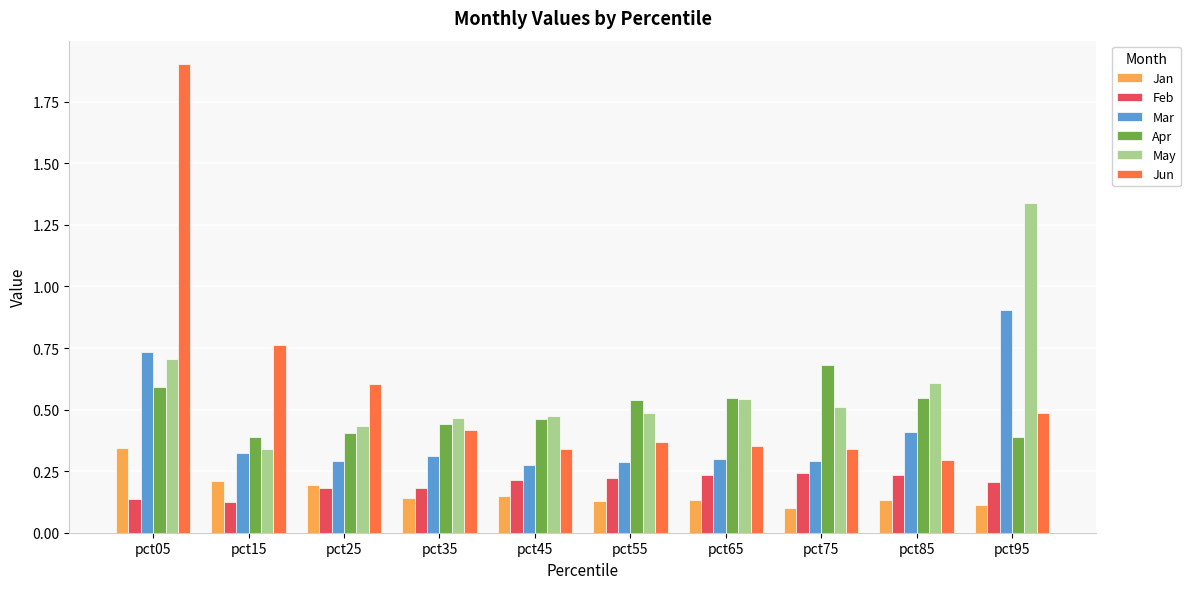

What is the difference between the highest and lowest values at pct95?

1.2